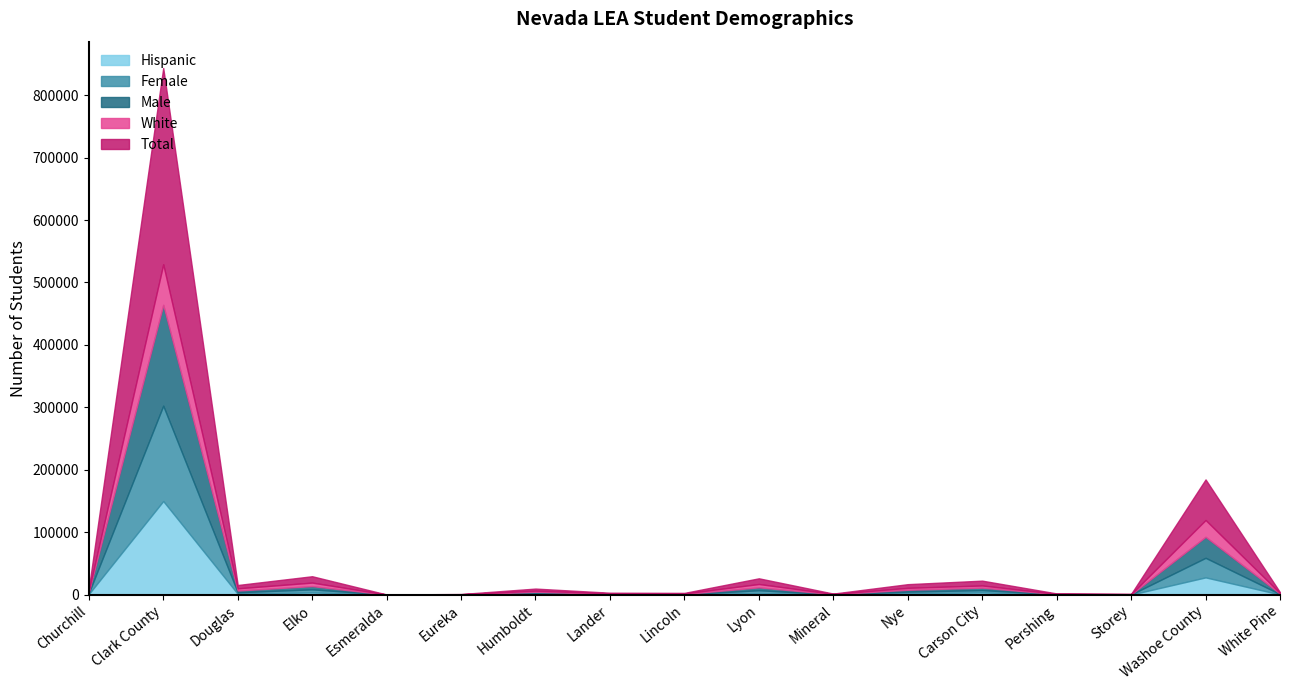

At which category does Male reach its first local peak?

Clark County